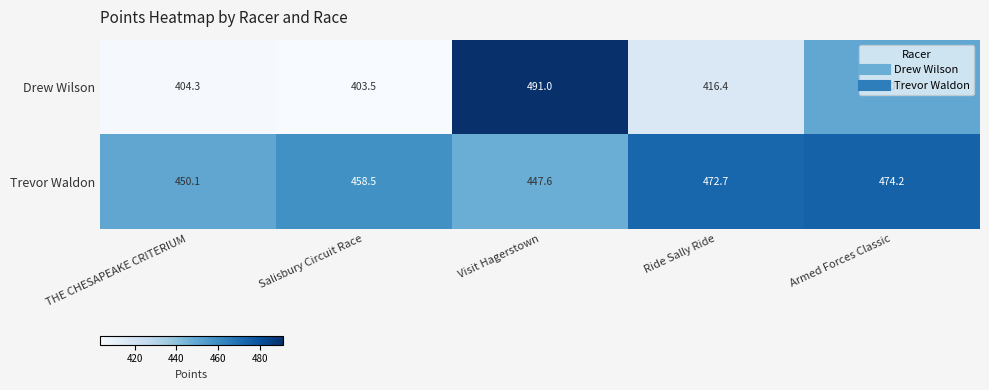

Is it true that Trevor Waldon equals 628.4 at Salisbury Circuit Race?

False